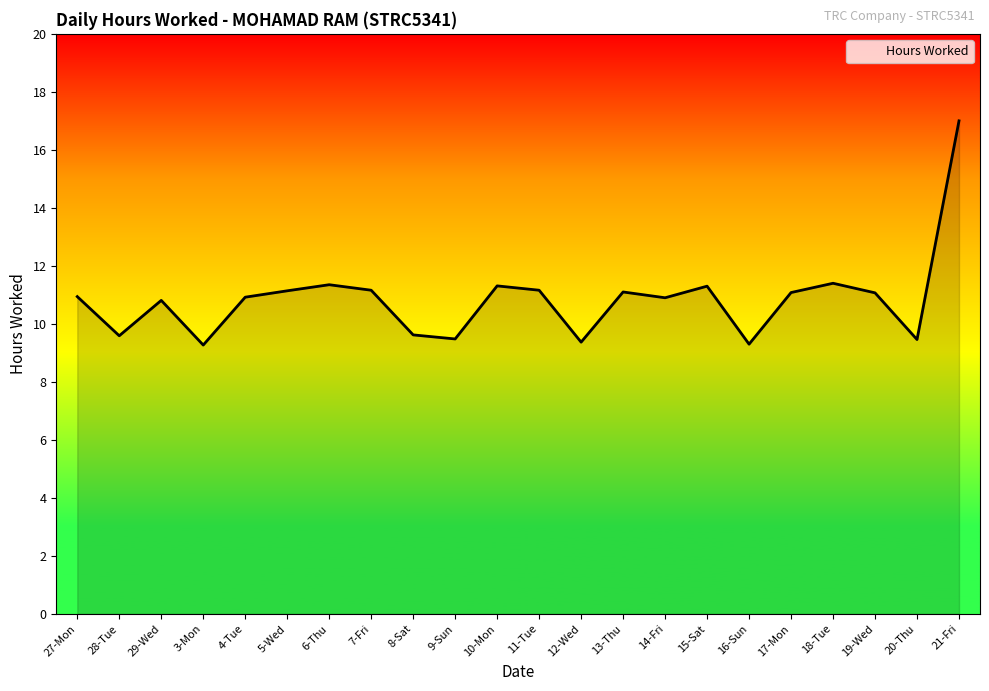

What is the approximate value at 21-Fri?

17.0